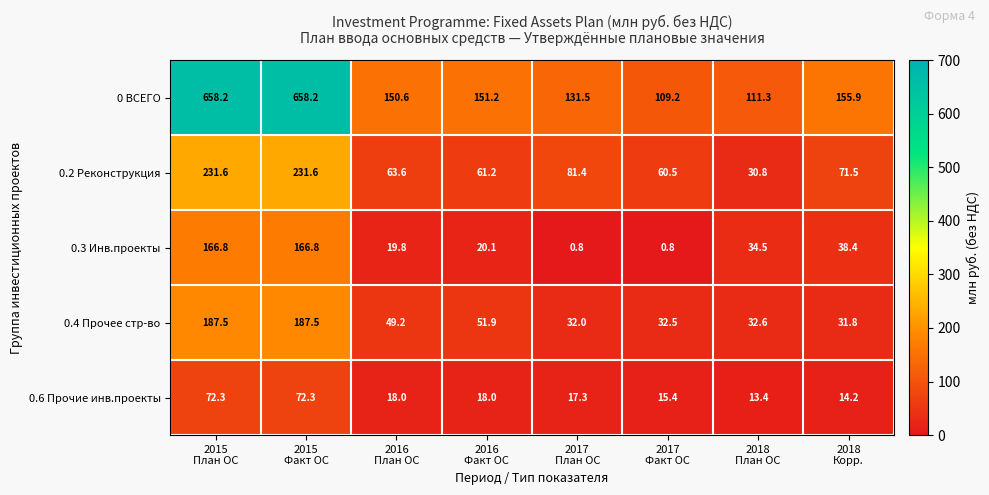

What is the lowest value of the 0.3 Инв.проекты series?

0.8